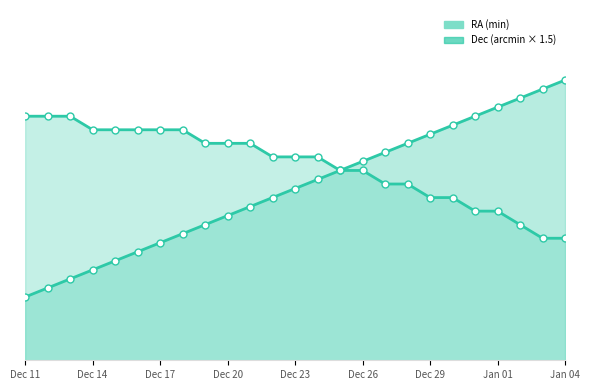

Between Dec 29 and 22, which is larger?

22